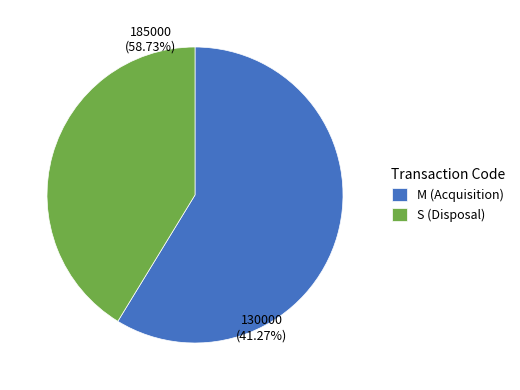

Is it true that 7 is 1% of the pie?

False